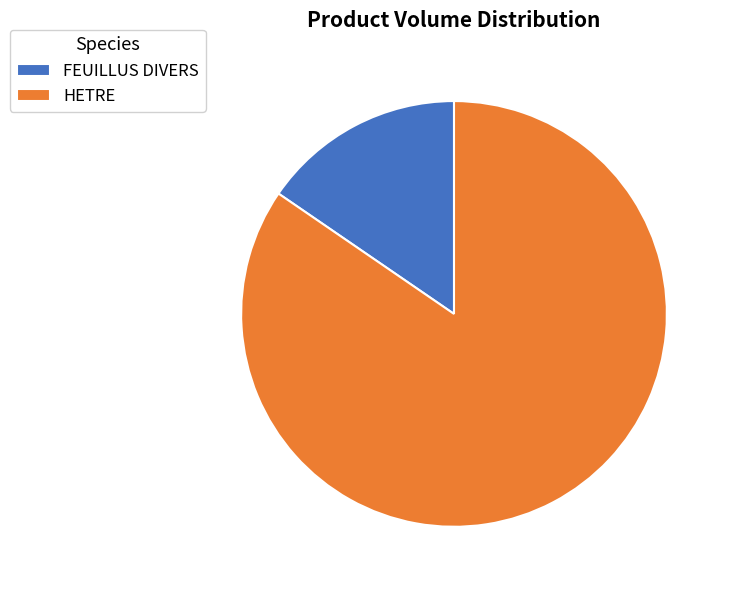

Is the sum of FEUILLUS DIVERS and HETRE greater than half?

Yes